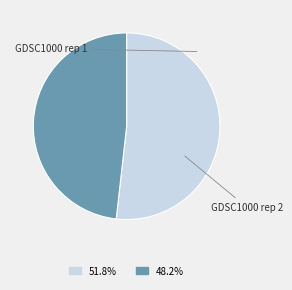

Is there any slice that represents more than half of the pie?

Yes